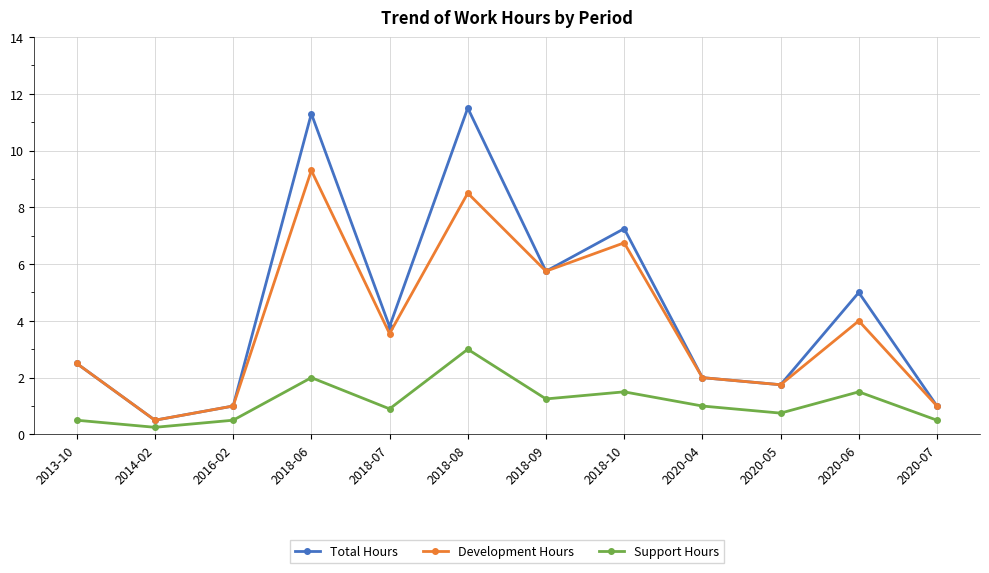

Rank the series by their maximum value, from lowest to highest.

Support Hours, Development Hours, Total Hours